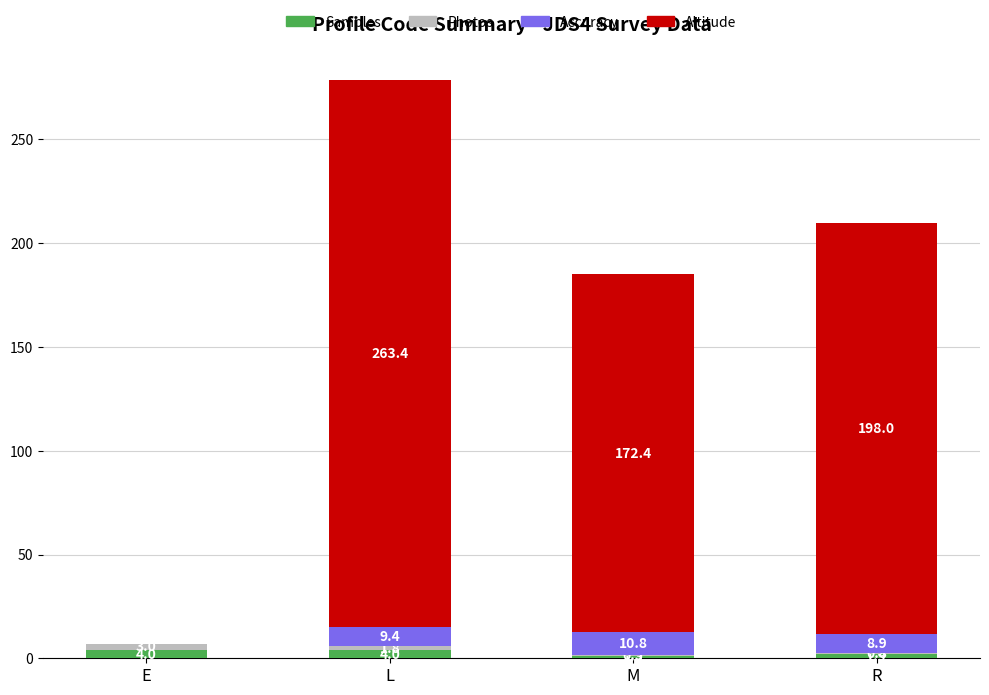

At which category is the sum across all series the highest?

L